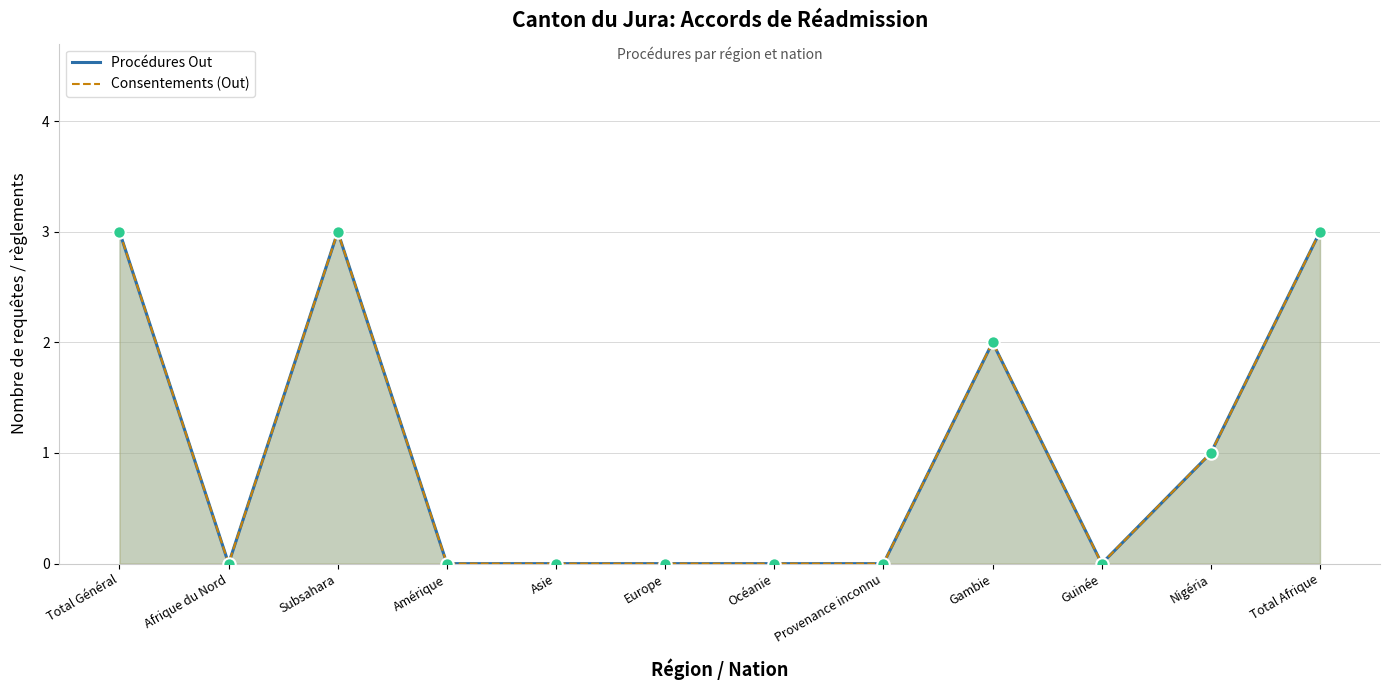

Which series contains the highest Y value?

Procédures Out markers